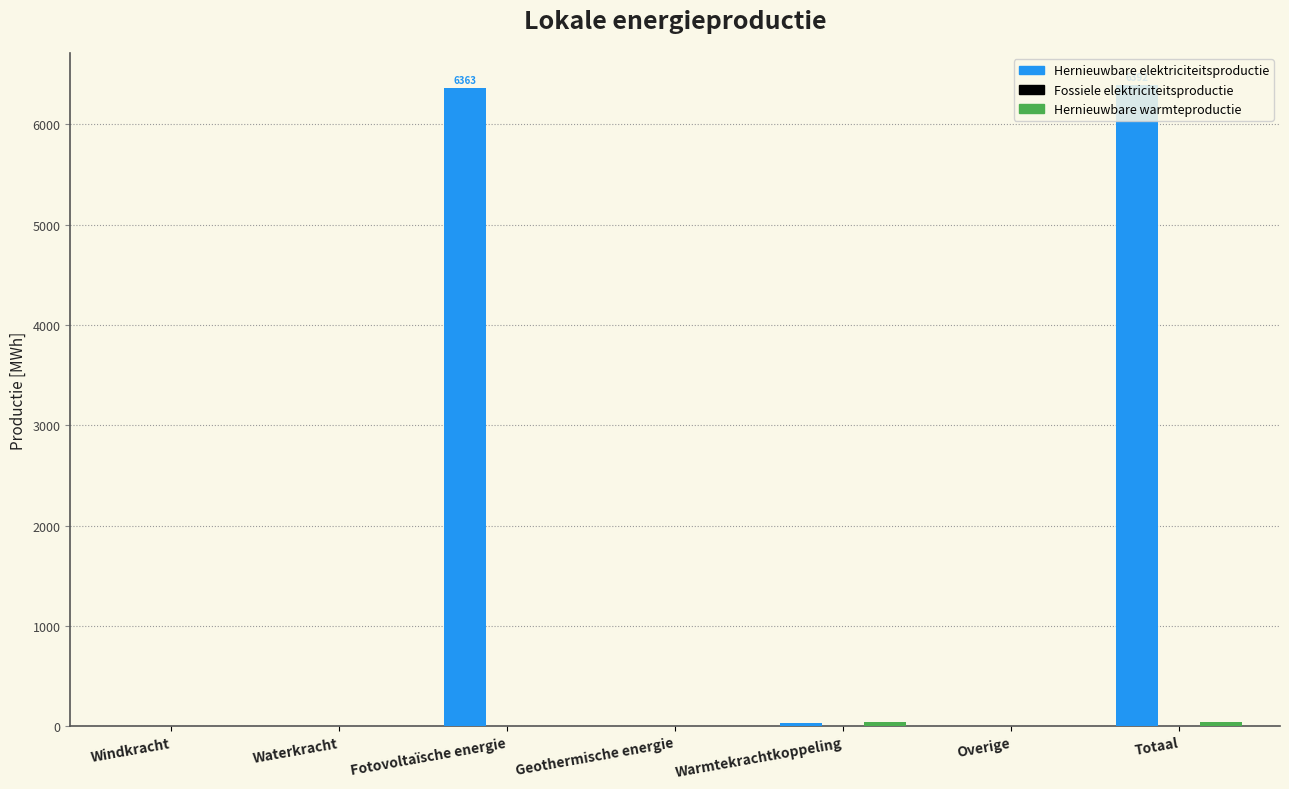

What is the highest value of the Hernieuwbare elektriciteitsproductie series?

6392.0